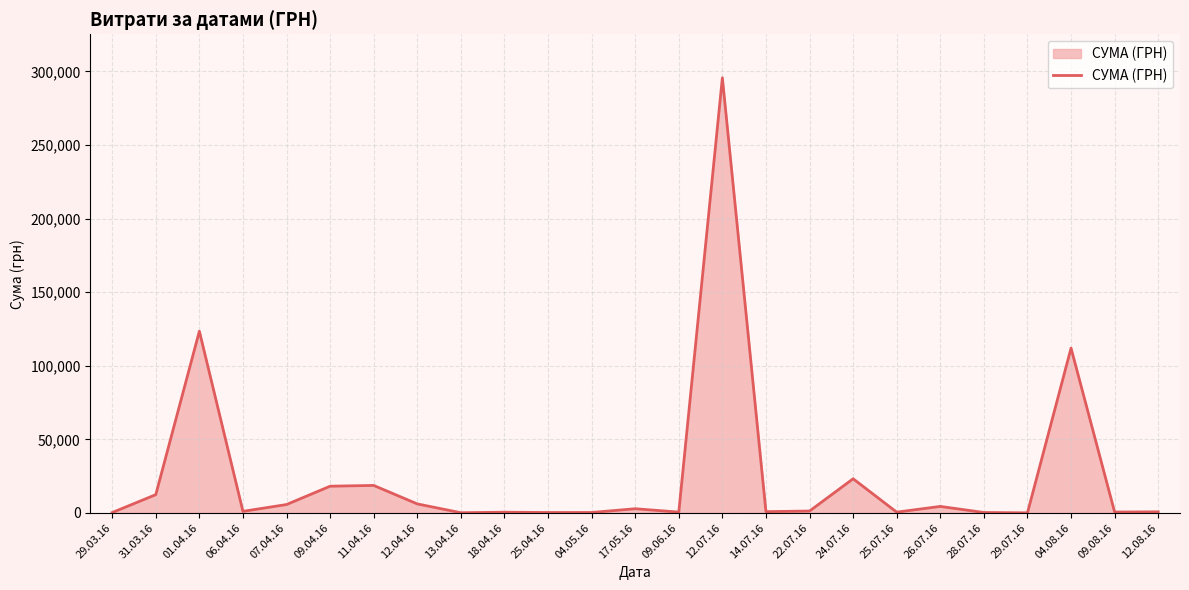

The value at 04.08.16 is 111990.4. True or false?

True